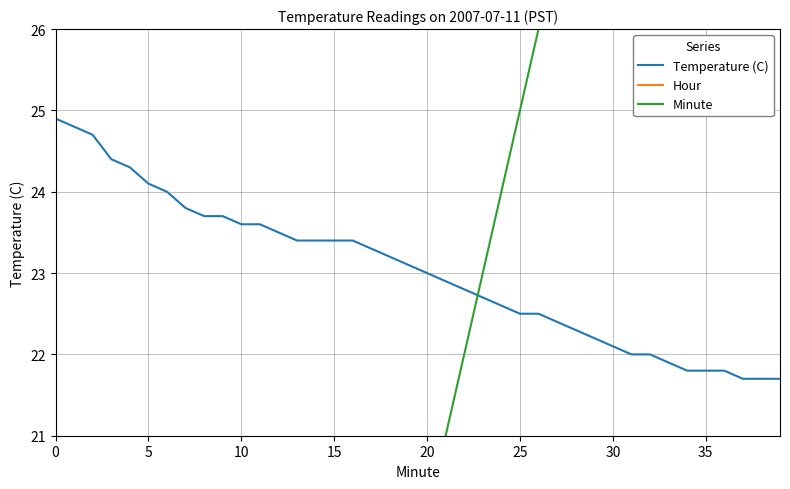

Where does the Minute series first go above 20?

21